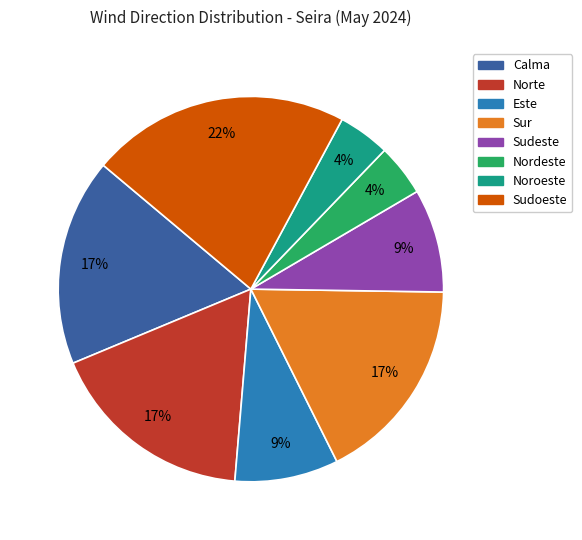

Does Noroeste represent more than half of the total?

No